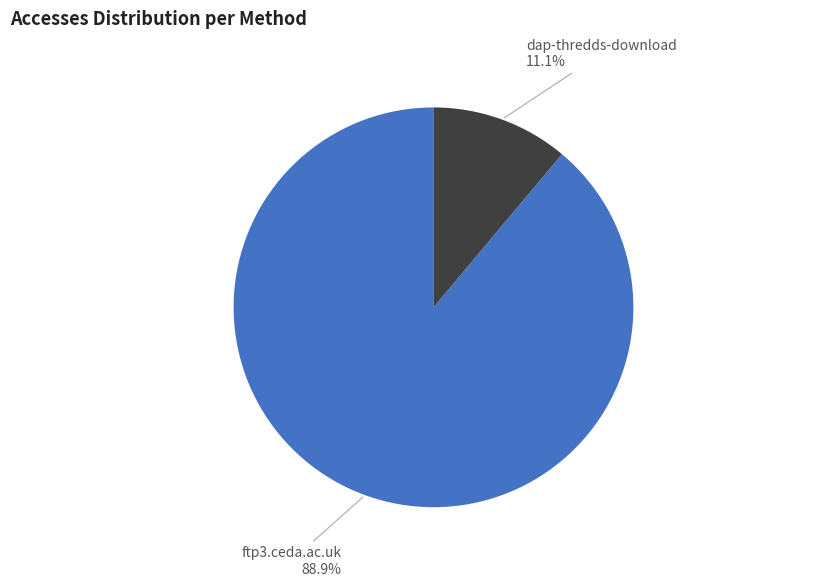

What is the largest slice in the pie chart?

ftp3.ceda.ac.uk